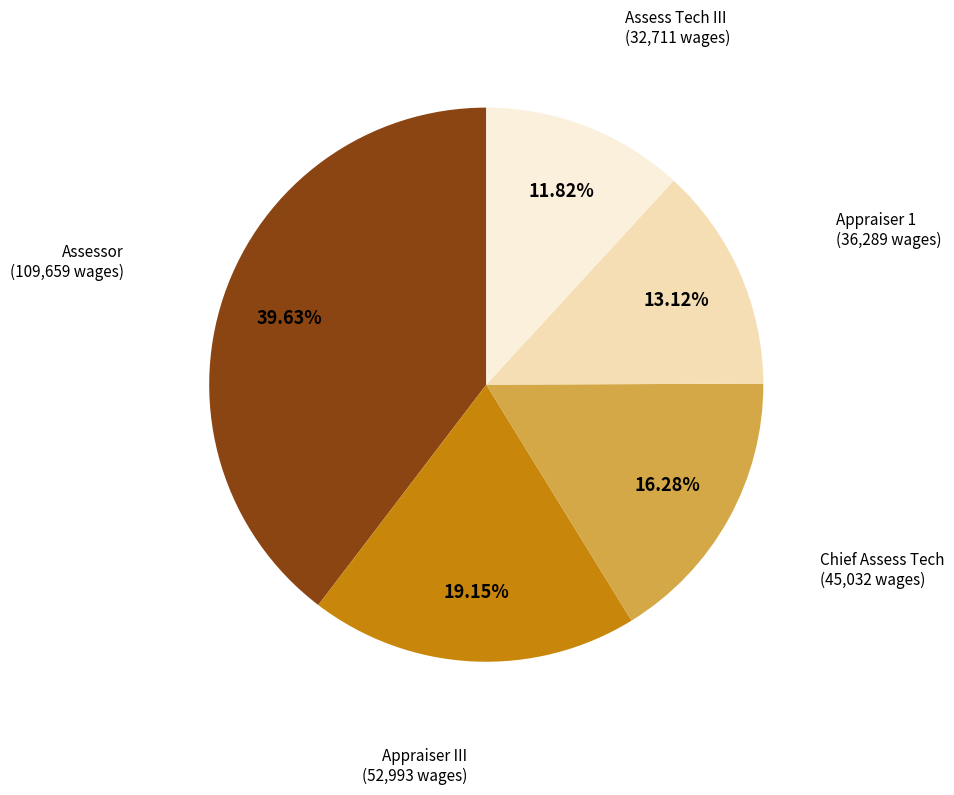

Is there any slice that represents more than half of the pie?

No